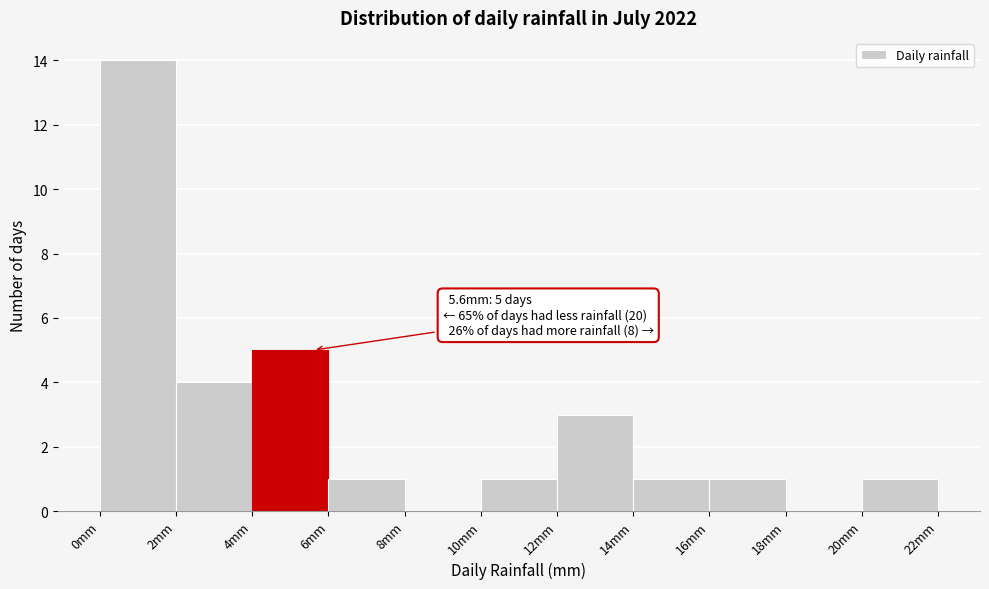

Which range on the x-axis has the tallest bar?

0 to 2